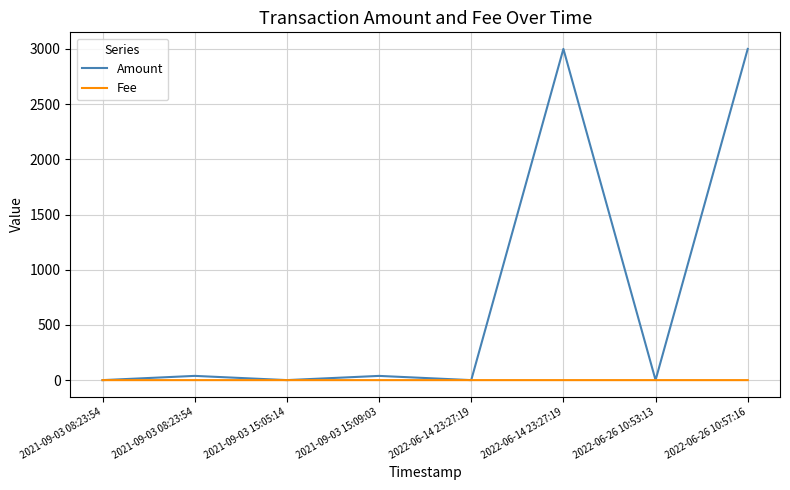

Which has a higher value, 2022-06-26 10:57:16 or 2021-09-03 15:05:14?

2022-06-26 10:57:16